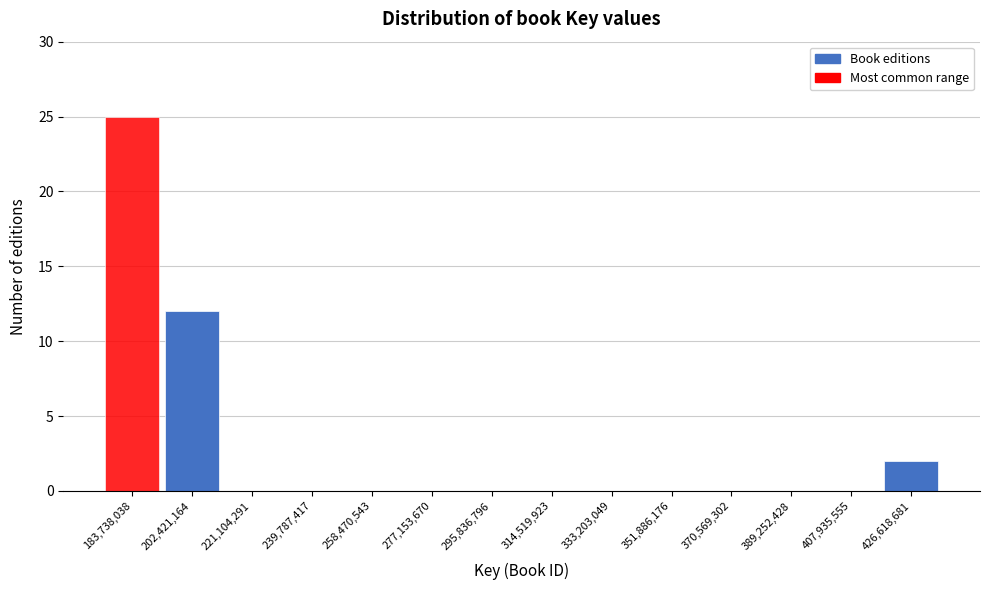

Reading left to right, list every bar in this chart as the range it spans on the x-axis followed by its height. Neither the bar edges nor the heights are printed on the chart, so give them approximately, as read against the axes.

174000000 to 194000000: 25
194000000 to 212000000: 12
212000000 to 230000000: 0
230000000 to 250000000: 0
250000000 to 268000000: 0
268000000 to 286000000: 0
286000000 to 306000000: 0
306000000 to 324000000: 0
324000000 to 342000000: 0
342000000 to 362000000: 0
362000000 to 380000000: 0
380000000 to 398000000: 0
398000000 to 418000000: 0
418000000 to 436000000: 2